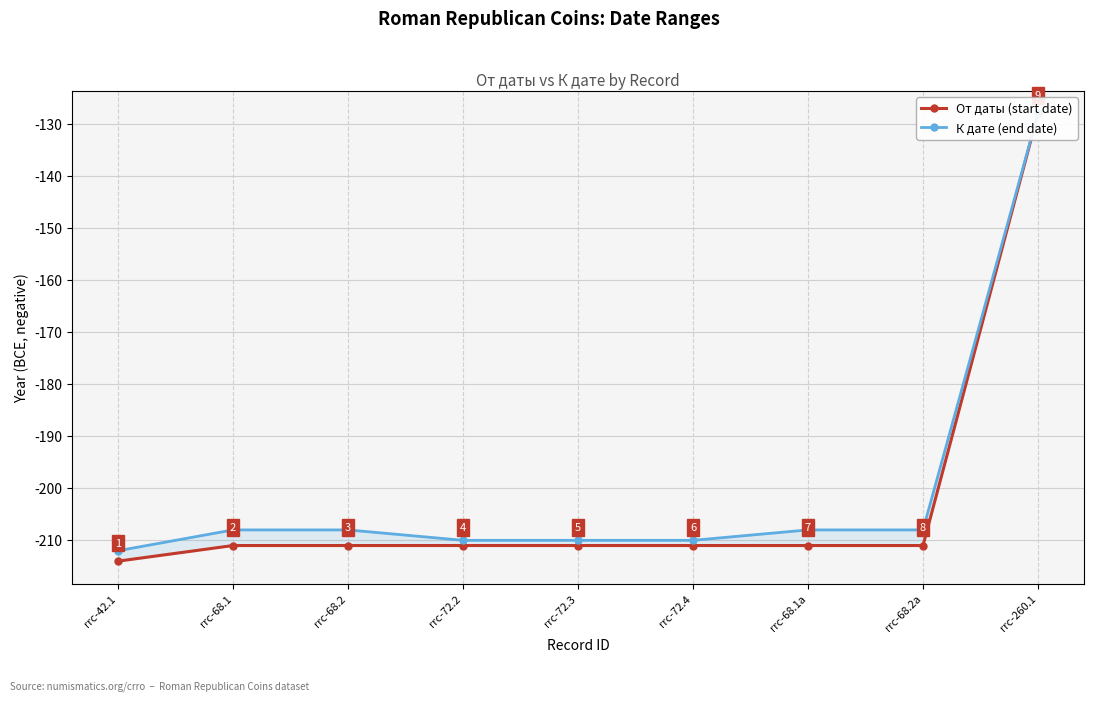

What is the value of the От даты (start date) point at the 3rd from the left?

-211